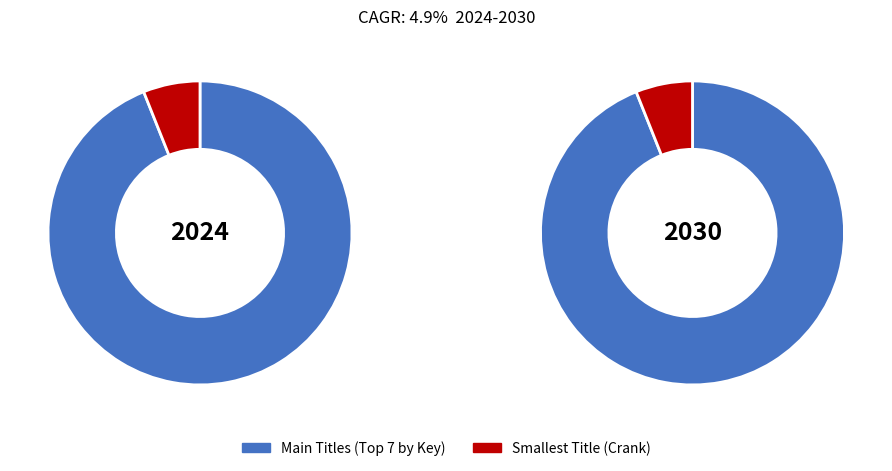

True or false: Identical accounts for 23% of the total.

False